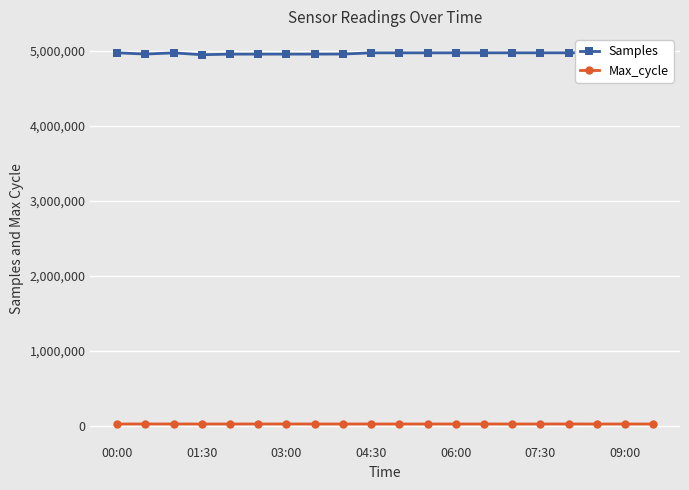

True or false: Max_cycle has more than 2 points higher than both neighbors.

True